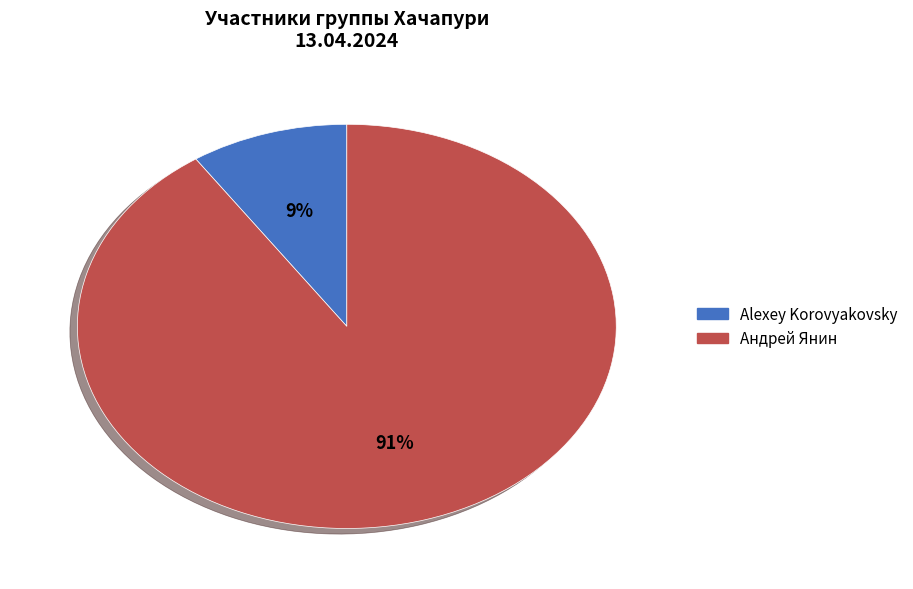

Which slice represents more than half of the pie?

Андрей Янин